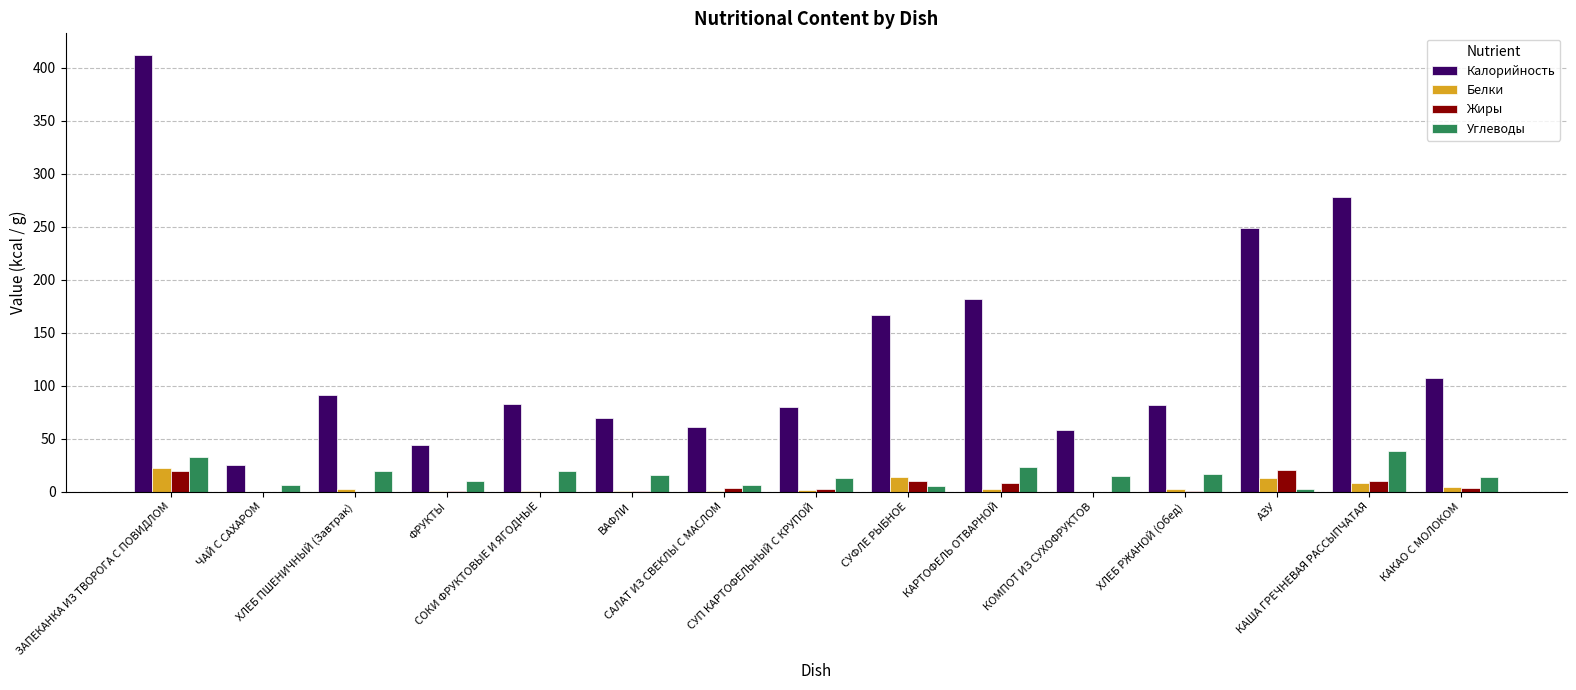

What is the spread (max minus min) of values at СУФЛЕ РЫБНОЕ?

161.8